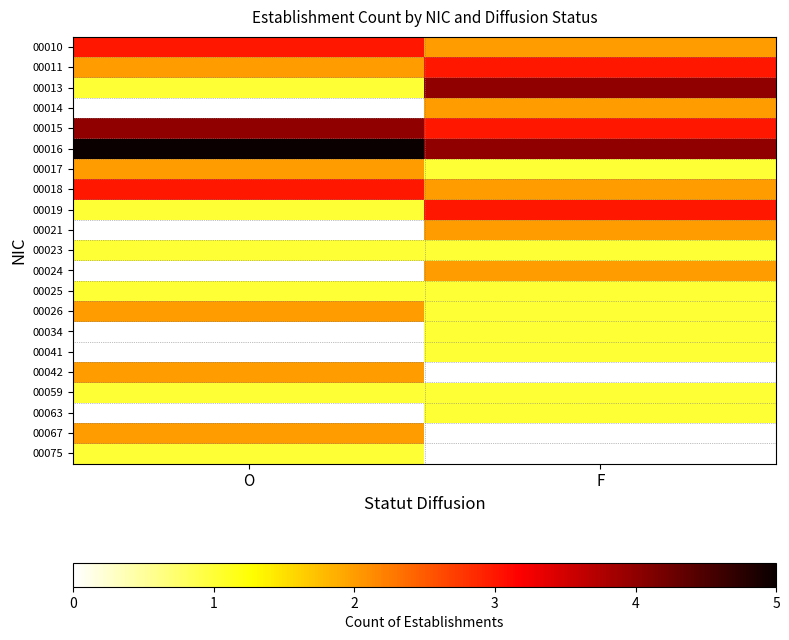

At which label is 00015 closest to 3?

F